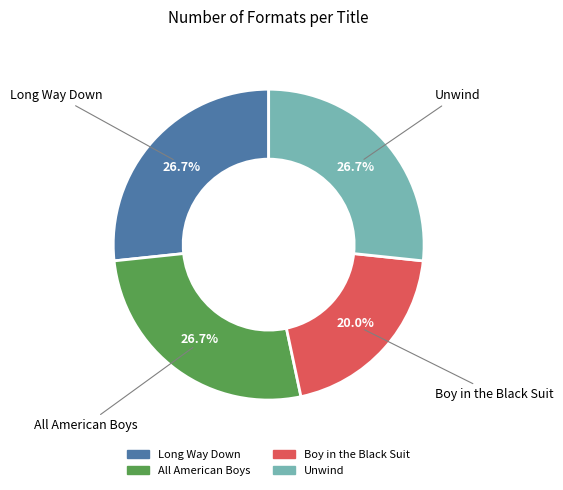

What is the ratio of the value at Long Way Down to the value at Unwind?

1.0